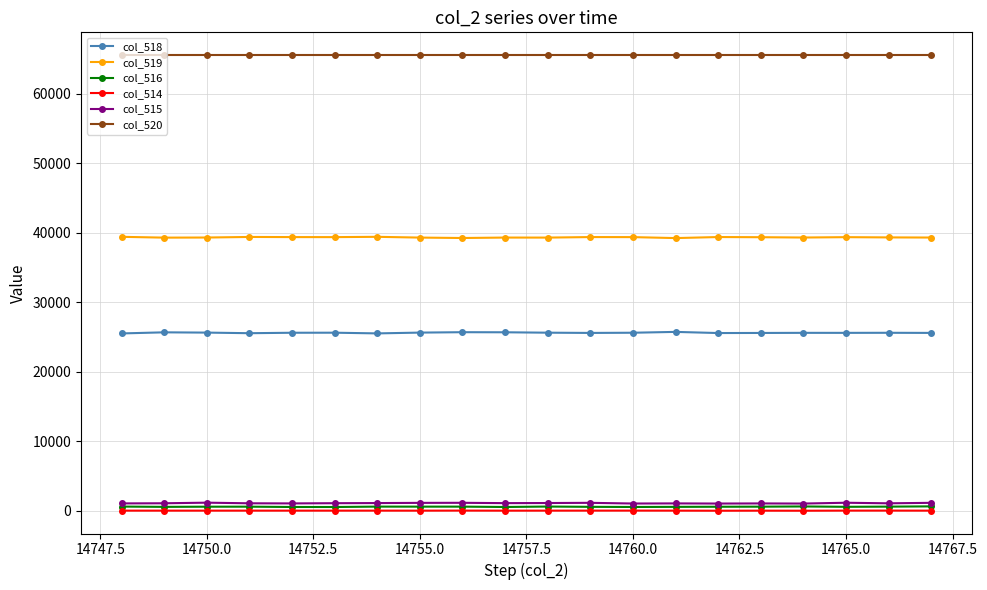

At how many categories does at least one series exceed 44300?

20